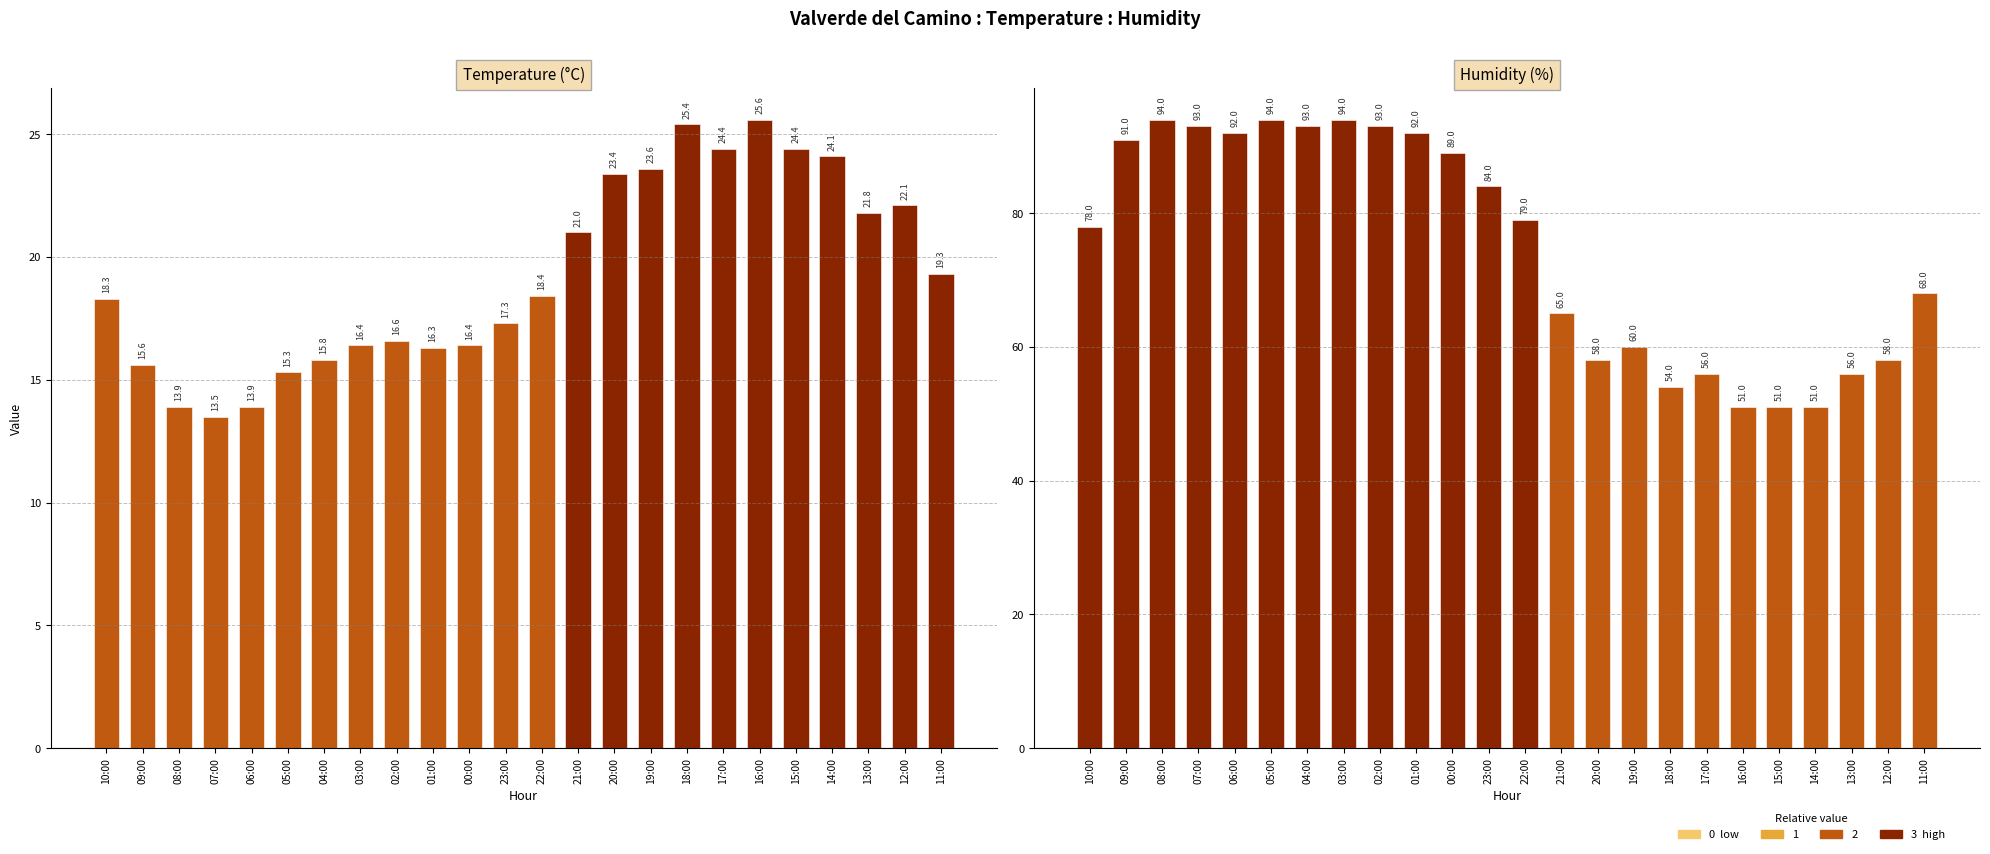

What is the minimum value shown in the chart?

13.5